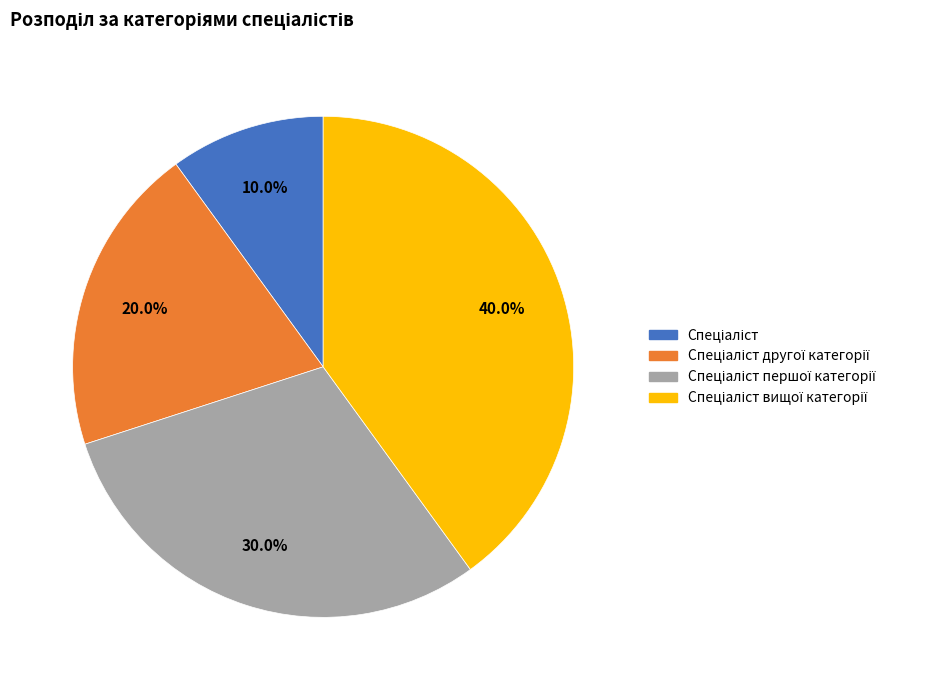

Is there a majority slice in this chart?

No